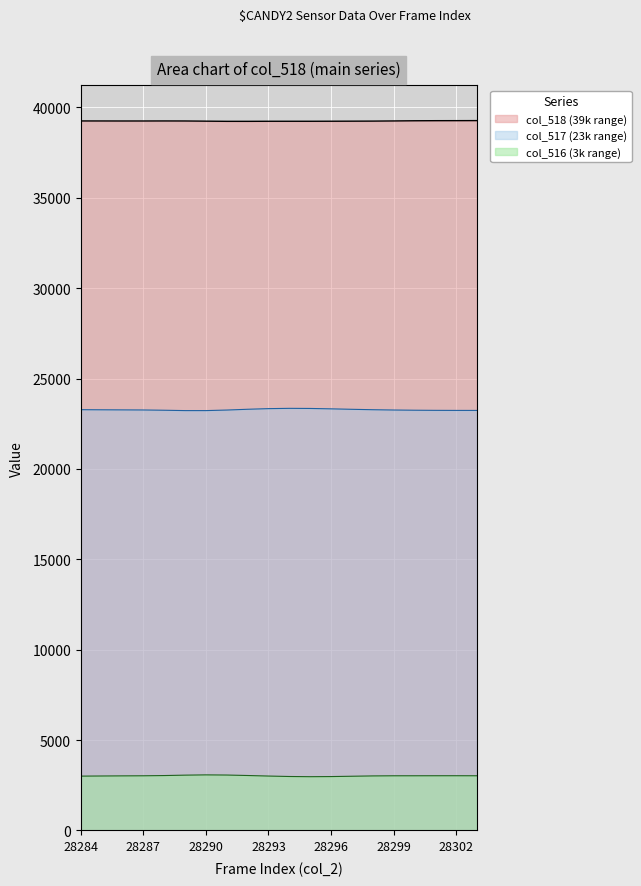

What is the difference between the highest and lowest values at 28303?

36312